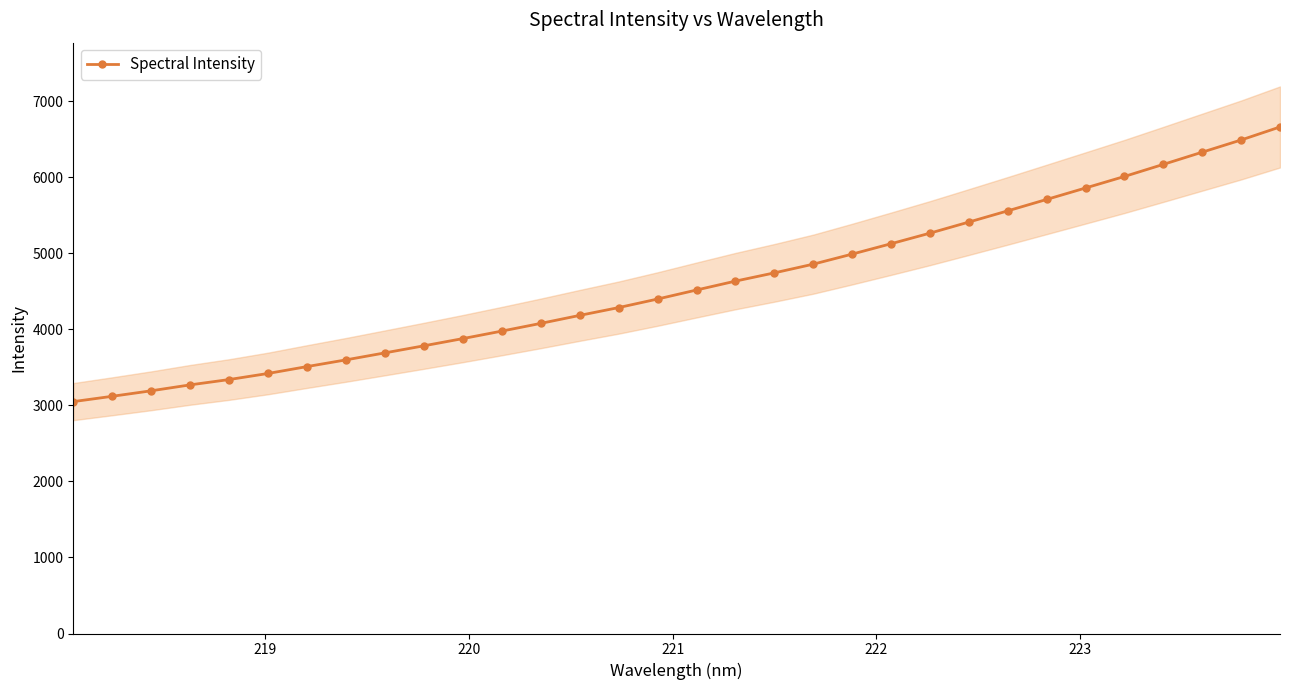

What is the value of the Spectral Intensity point at the 29th from the left?

6170.1